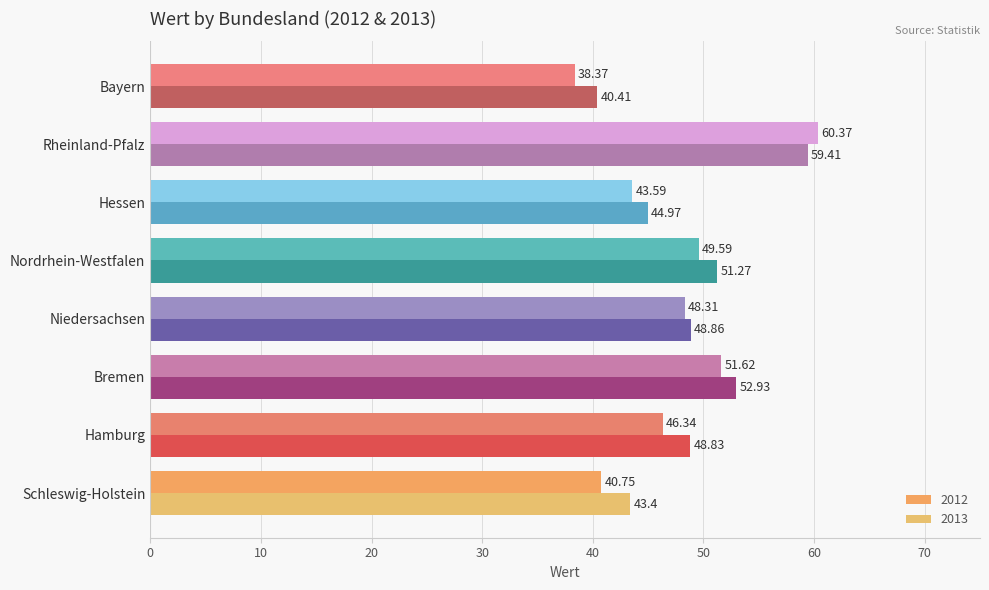

The 2013 series shows 48.9 at Niedersachsen. True or false?

True